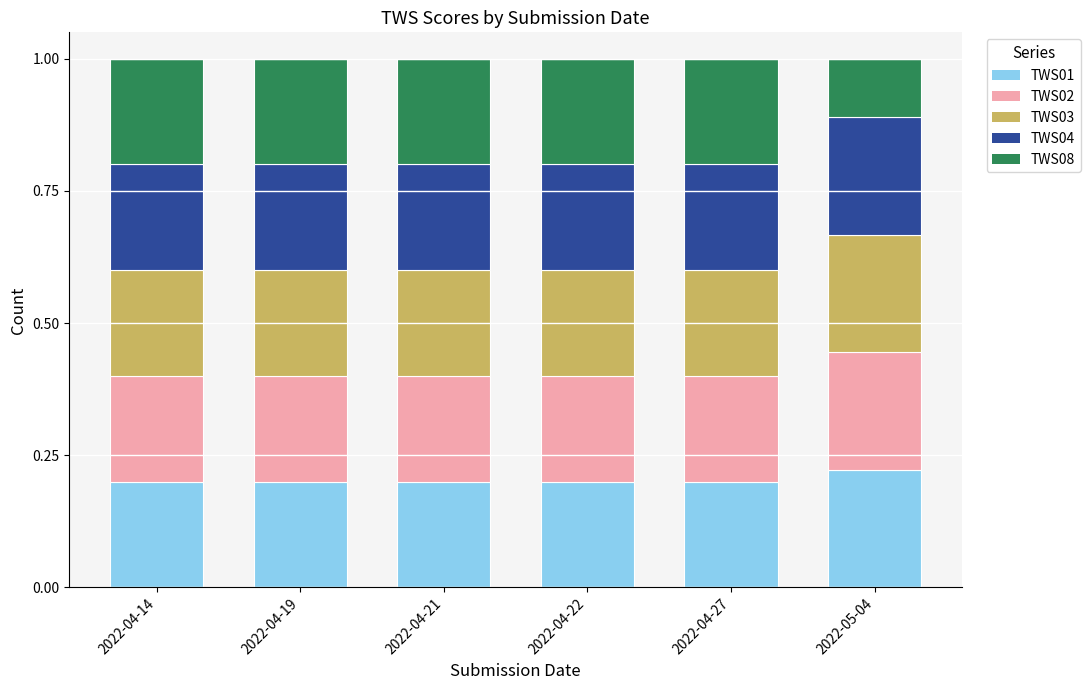

What is the total value across all series at 2022-04-14?

1.0